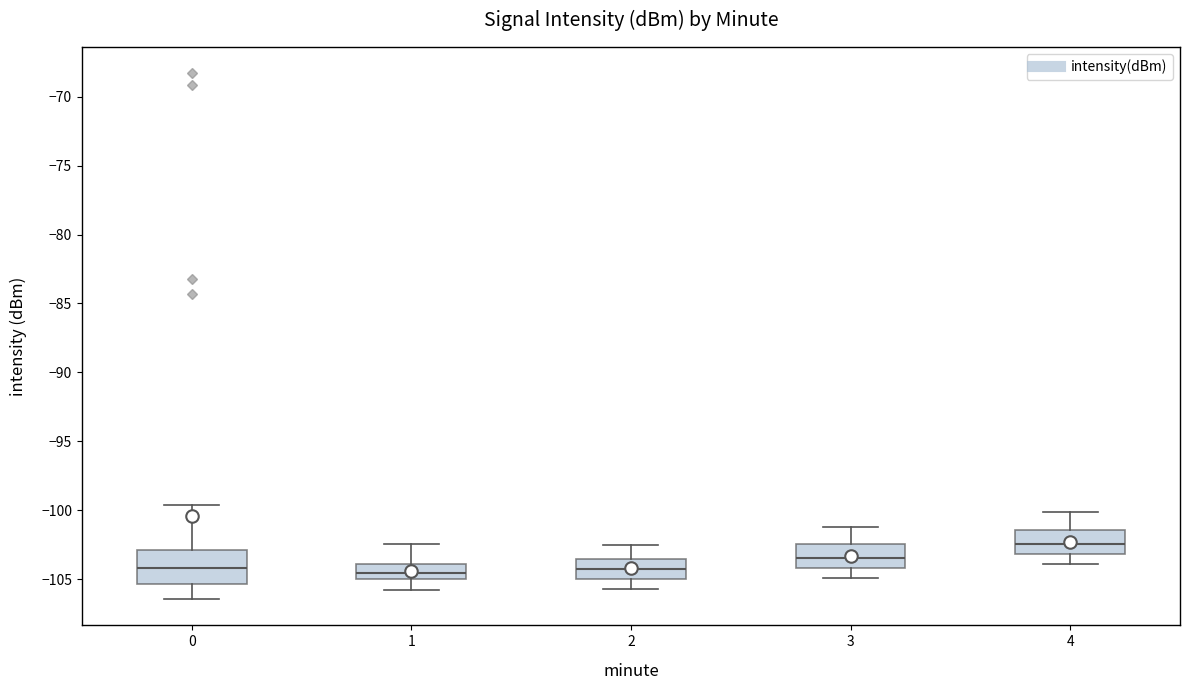

Comparing the boxes themselves (not the whiskers), which one is the tallest?

0